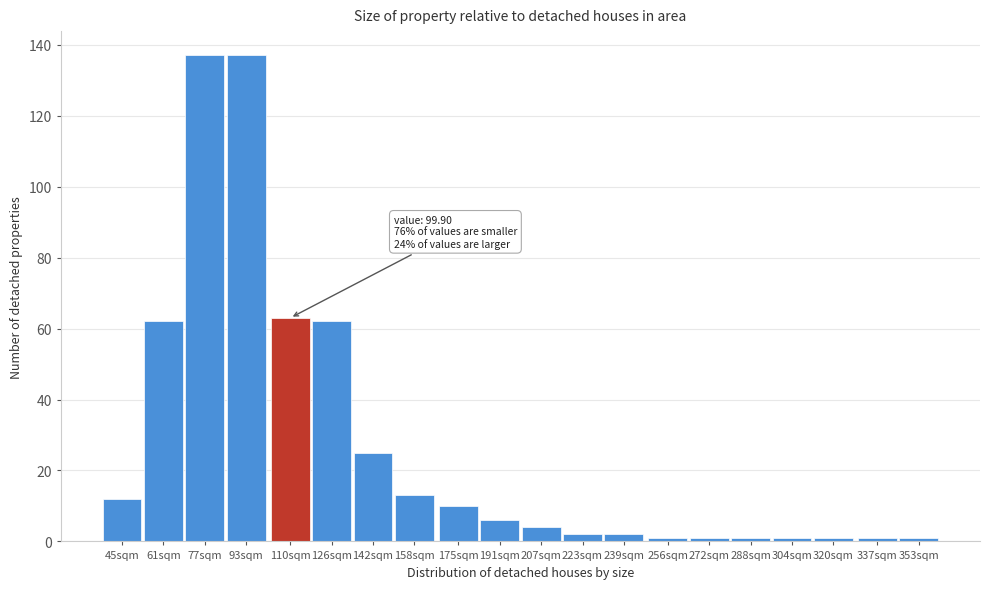

Reading right to left, extract all data points from this chart.

353sqm=1	337sqm=1	320sqm=1	304sqm=1	288sqm=1	272sqm=1	256sqm=1	239sqm=2	223sqm=2	207sqm=4	191sqm=6	175sqm=10	158sqm=13	142sqm=25	126sqm=62	110sqm=63	93sqm=137	77sqm=137	61sqm=62	45sqm=12